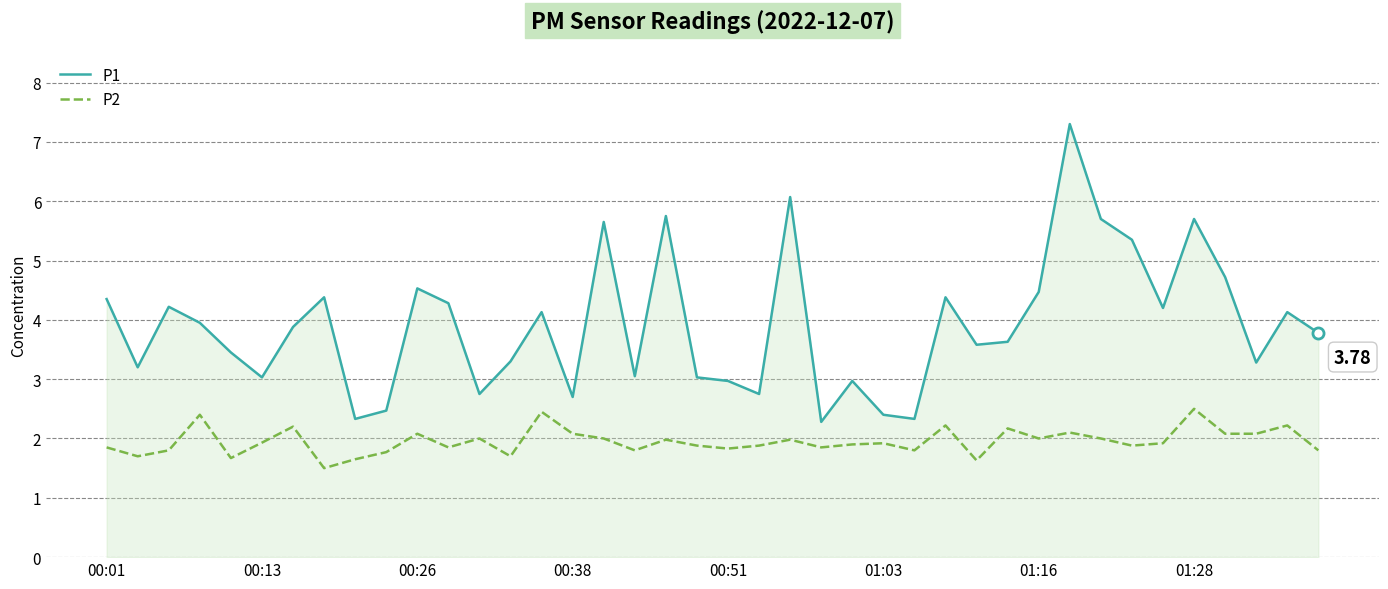

True or false: P2 and P1 intersect in this chart.

False